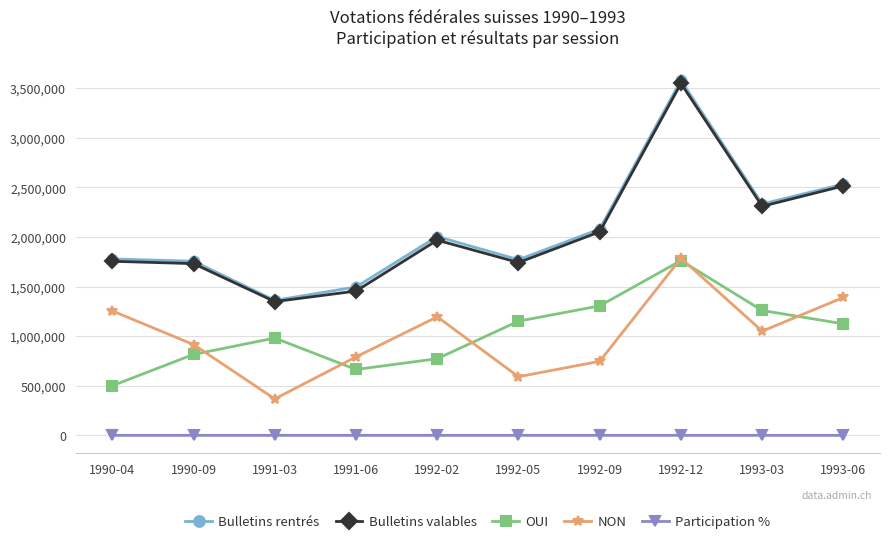

At which label does NON reach its minimum?

1991-03